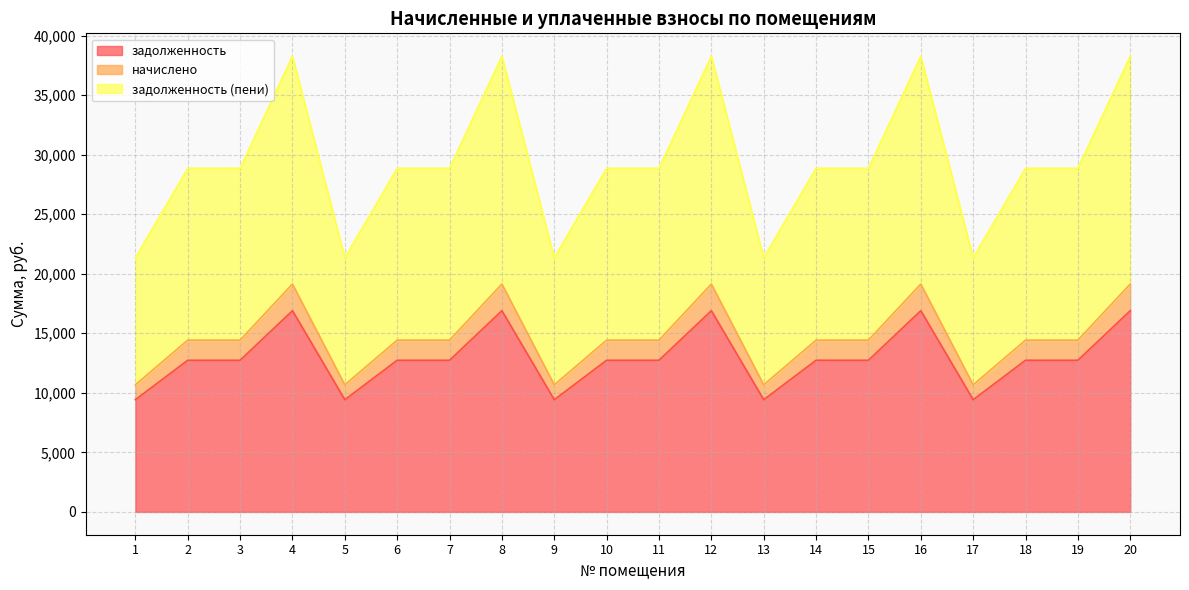

Does the chart display data point markers on the line(s)?

No